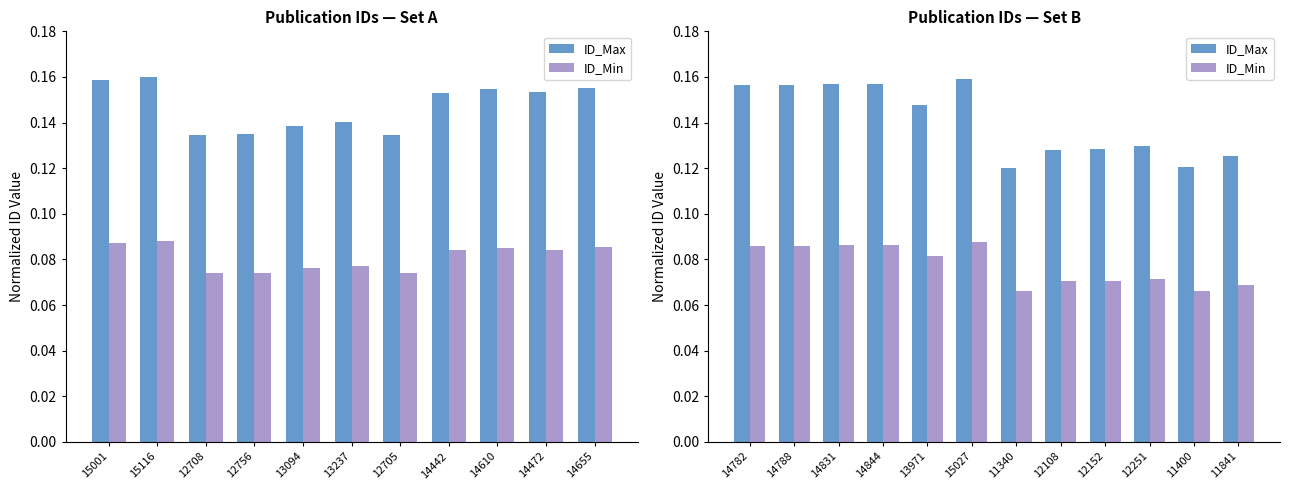

At which label is ID_Max closest to 0?

11340